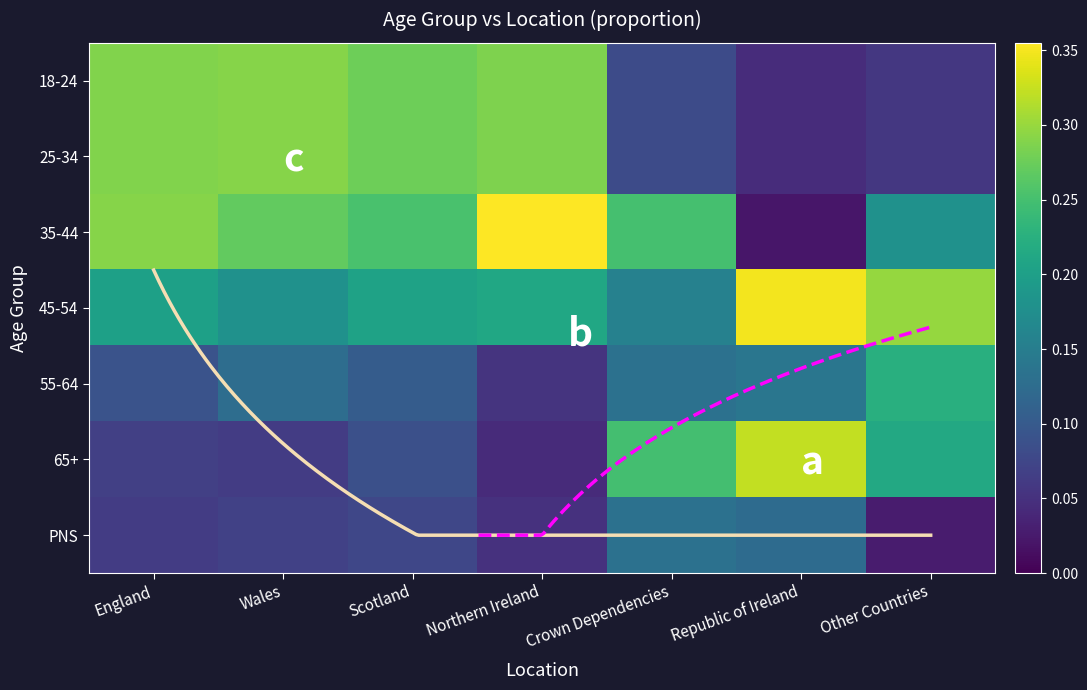

Rank the series by their maximum value, from highest to lowest.

35-44, 45-54, 65+, 18-24, 25-34, 55-64, PNS